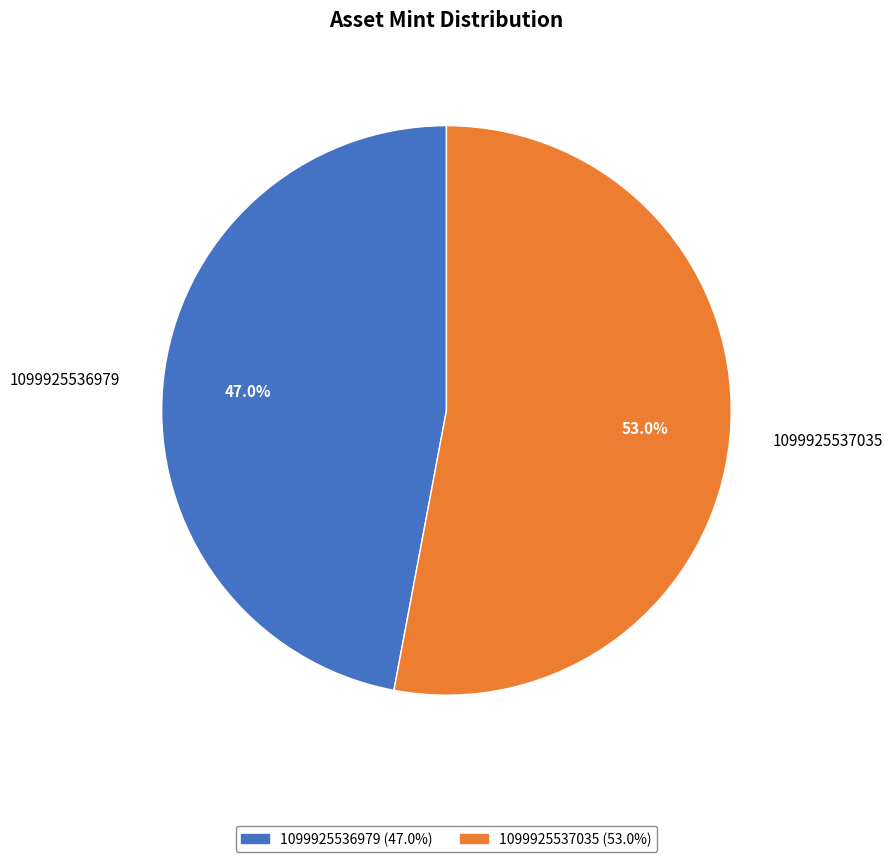

Count the number of slices in the pie.

2